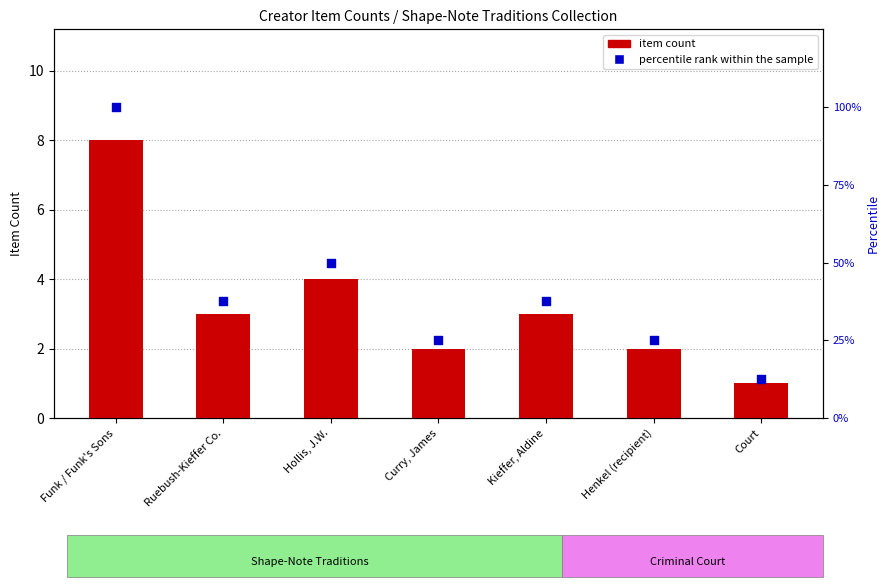

Which series contains the lowest Y value?

item count